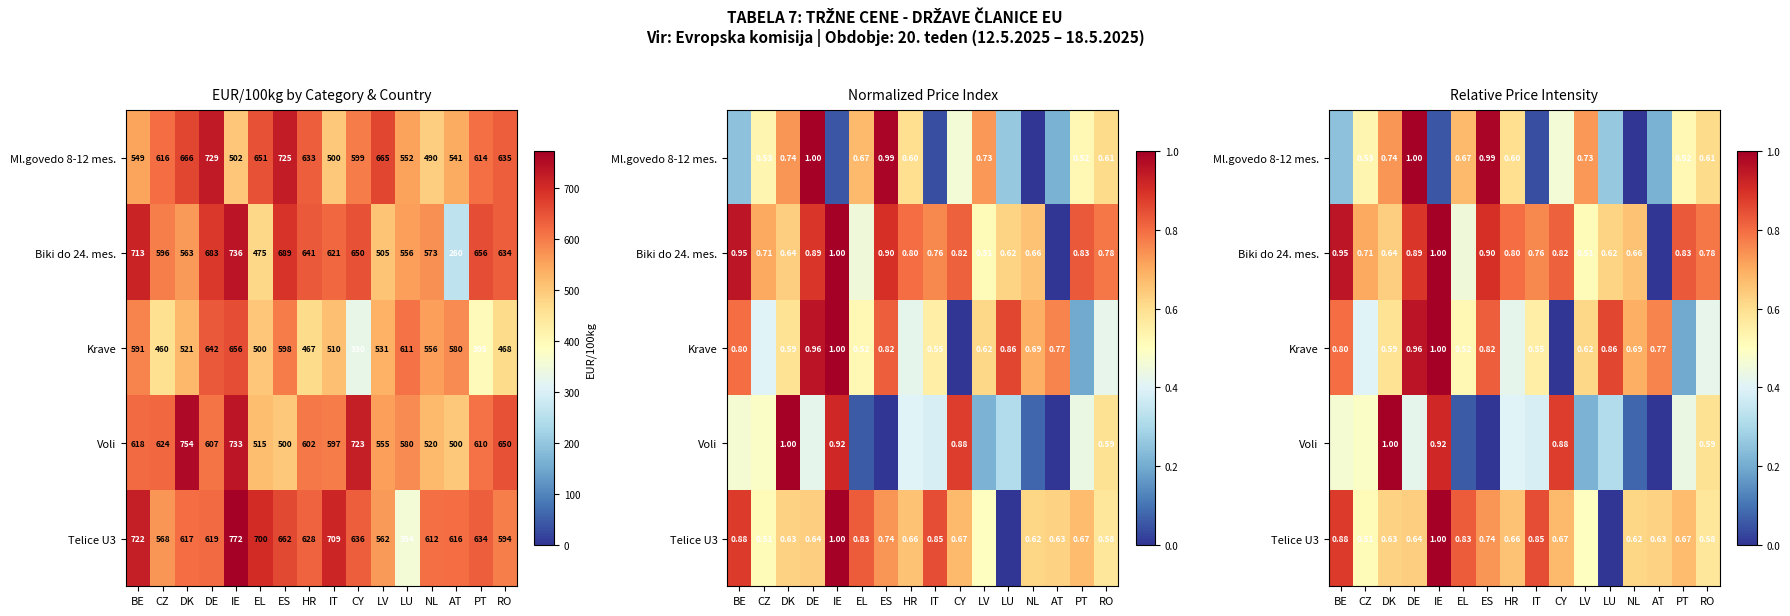

At how many categories does at least one series exceed 0?

16